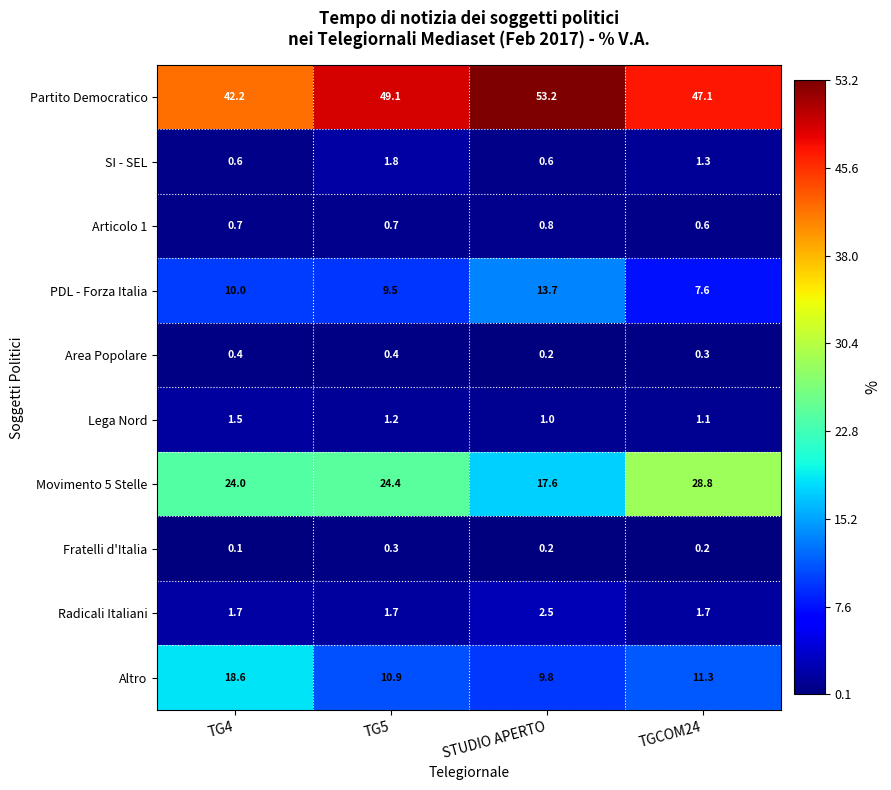

At which label does SI - SEL first exceed 1?

TG5